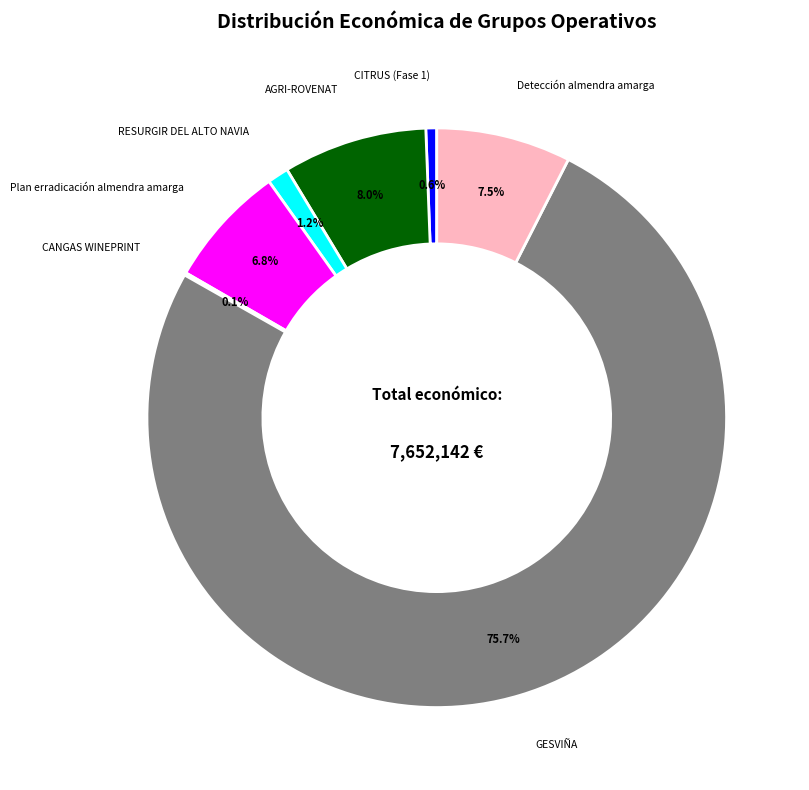

Does any single category account for the majority?

Yes